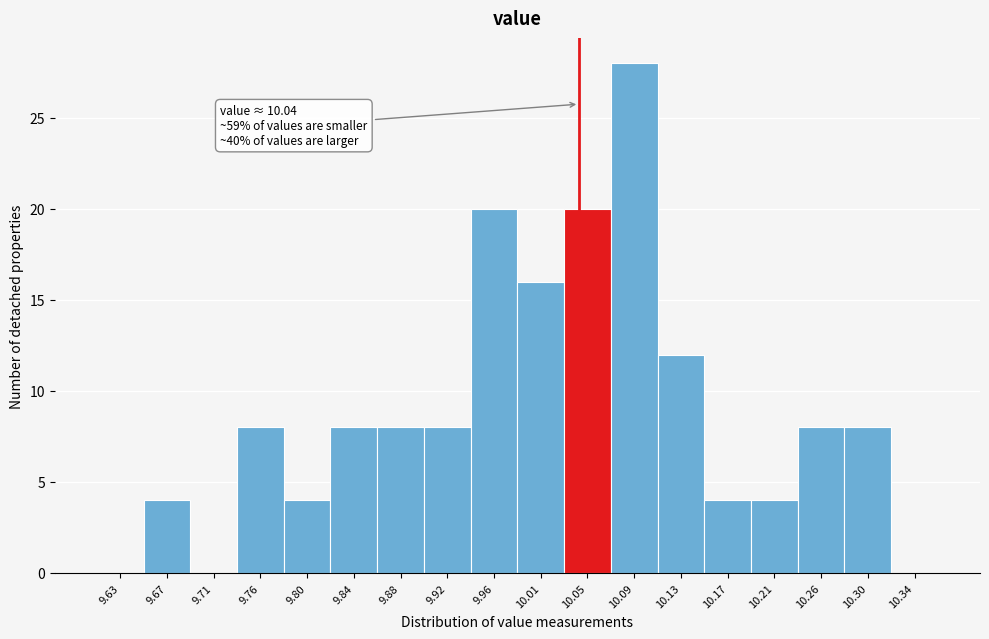

Which range on the x-axis has the tallest bar?

10.070 to 10.110